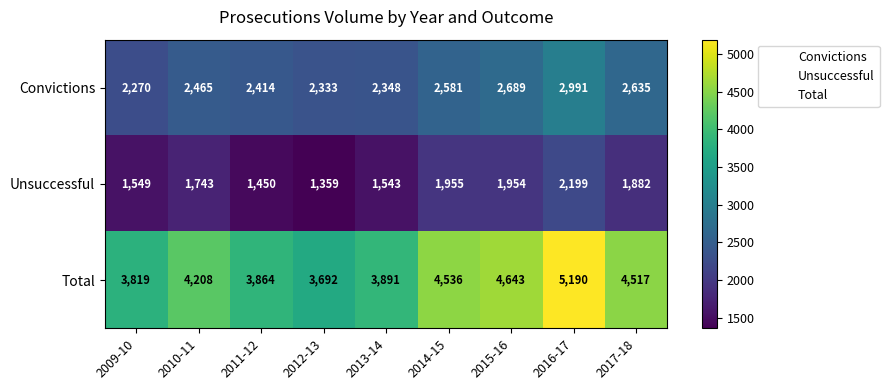

At which category is the sum across all series the highest?

2016-17